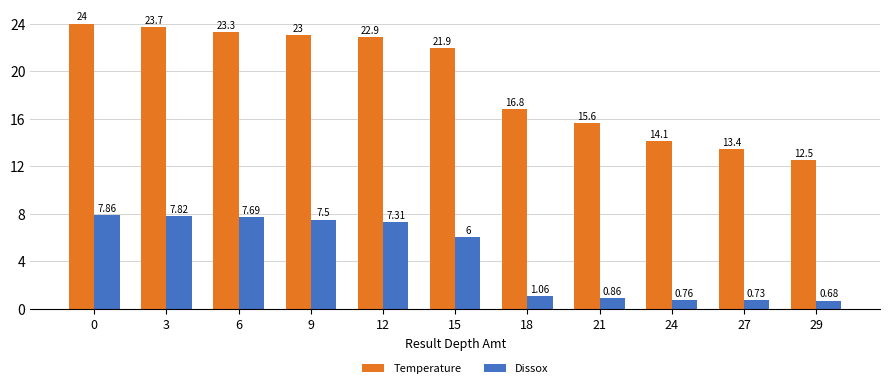

How many groups of bars are there?

11